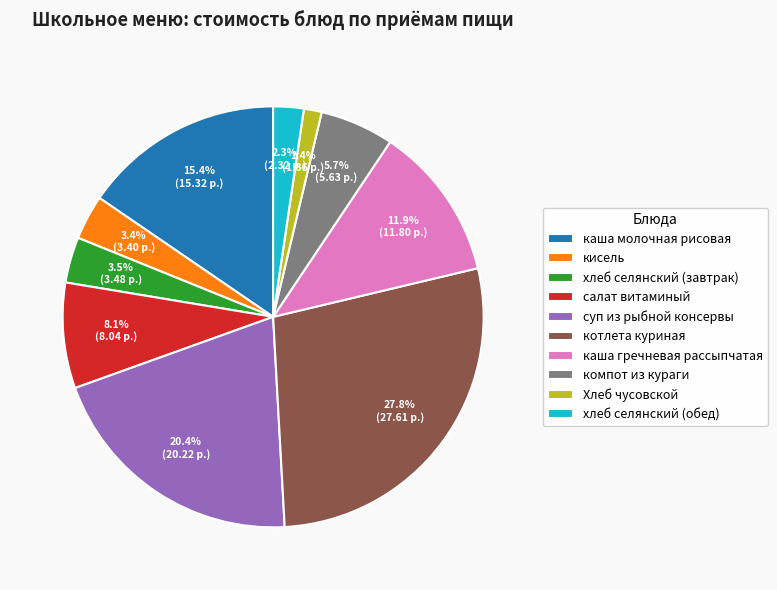

Does котлета куриная represent more than half of the total?

No